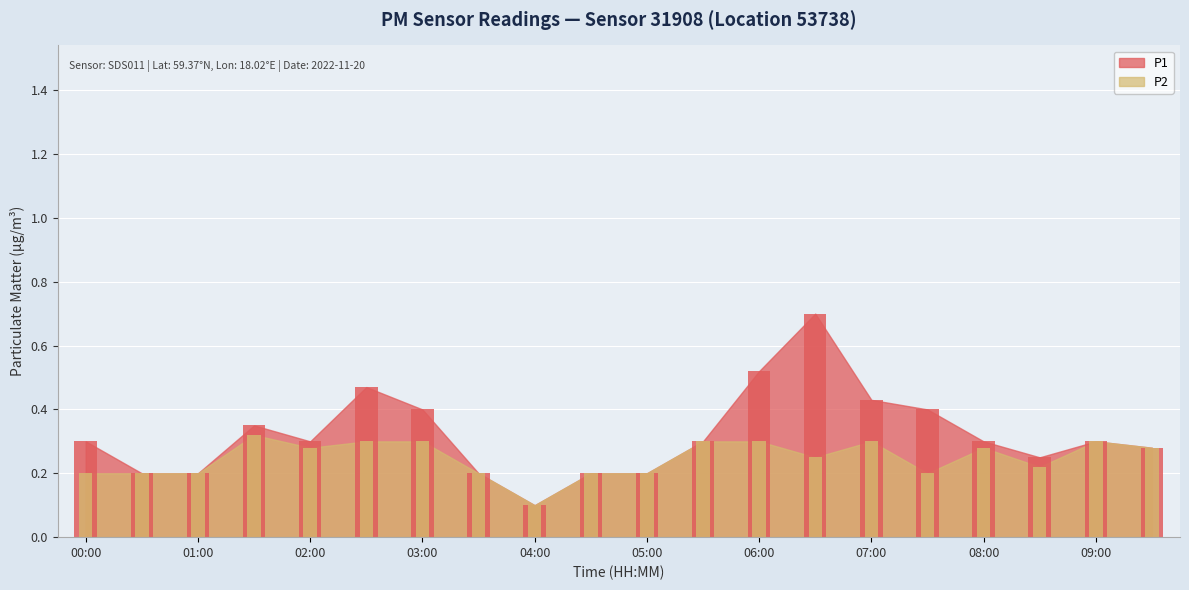

List the series in order of their overall mean, highest first.

P1, P2